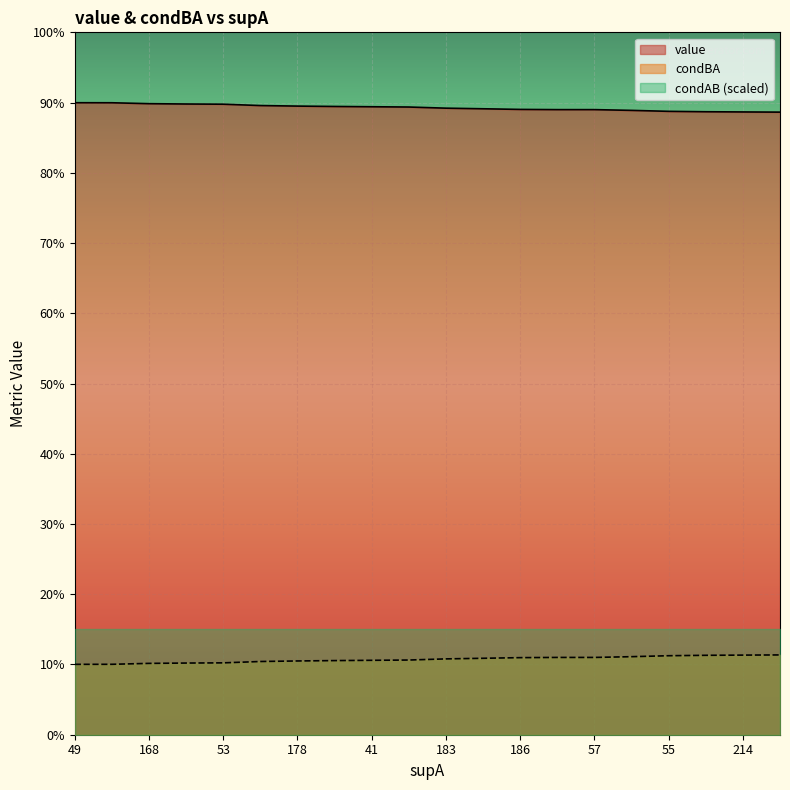

List the series in order of their overall mean, lowest first.

condBA, value